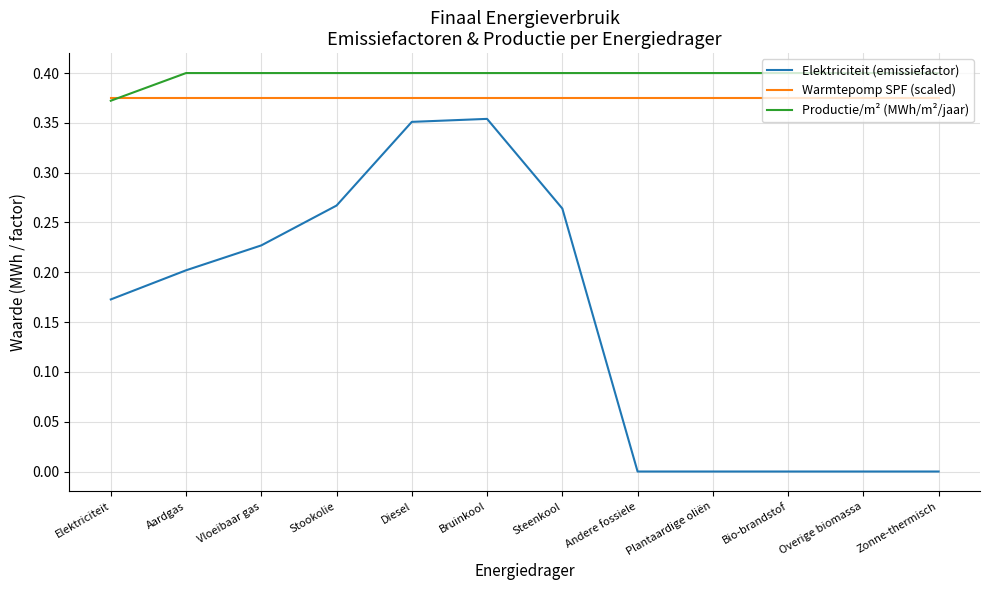

At how many categories does at least one series exceed 0?

12